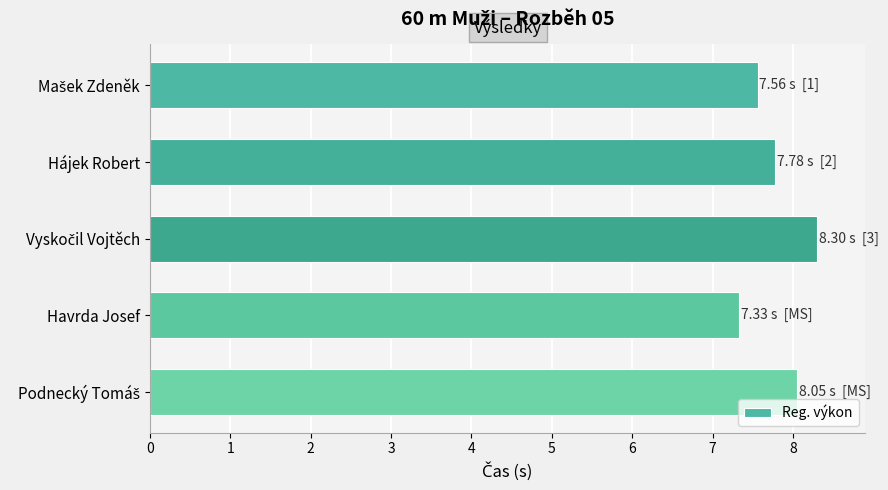

What is the average value?

7.8